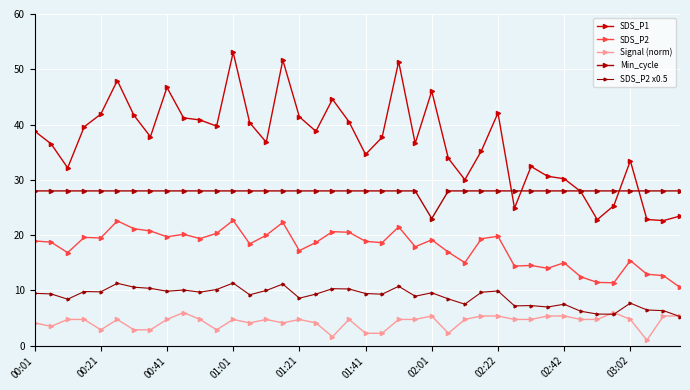

What is the greatest value displayed?

53.1